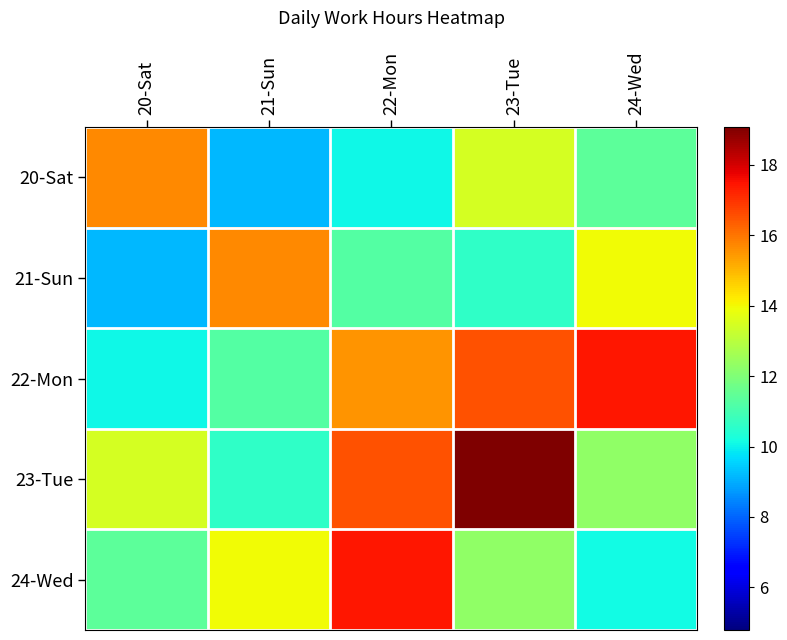

Which series has the largest range (max minus min)?

23-Tue